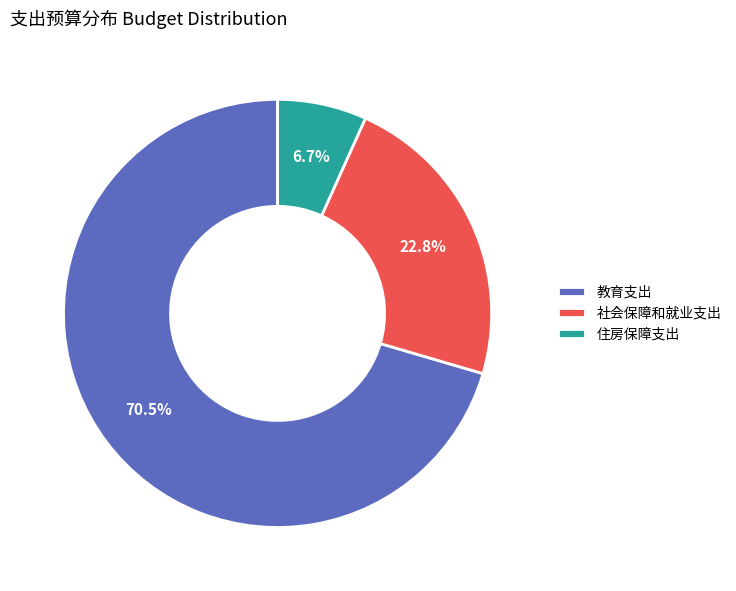

Which slice is the largest?

教育支出